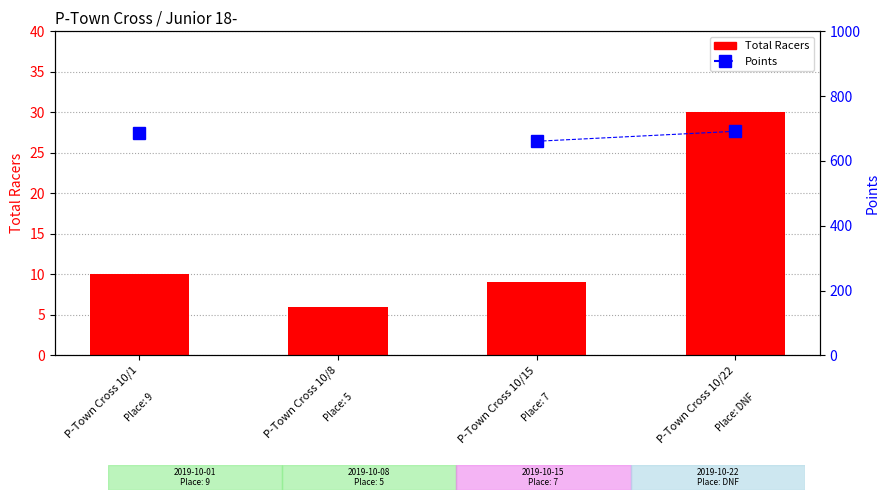

List the labels in order of Total Racers value, largest first.

P-Town Cross 10/22, P-Town Cross 10/1, P-Town Cross 10/15, P-Town Cross 10/8